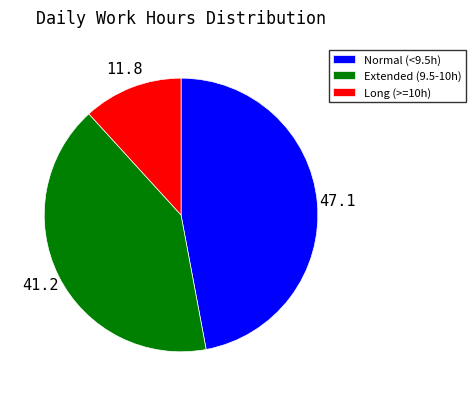

Is there any slice that represents more than half of the pie?

No